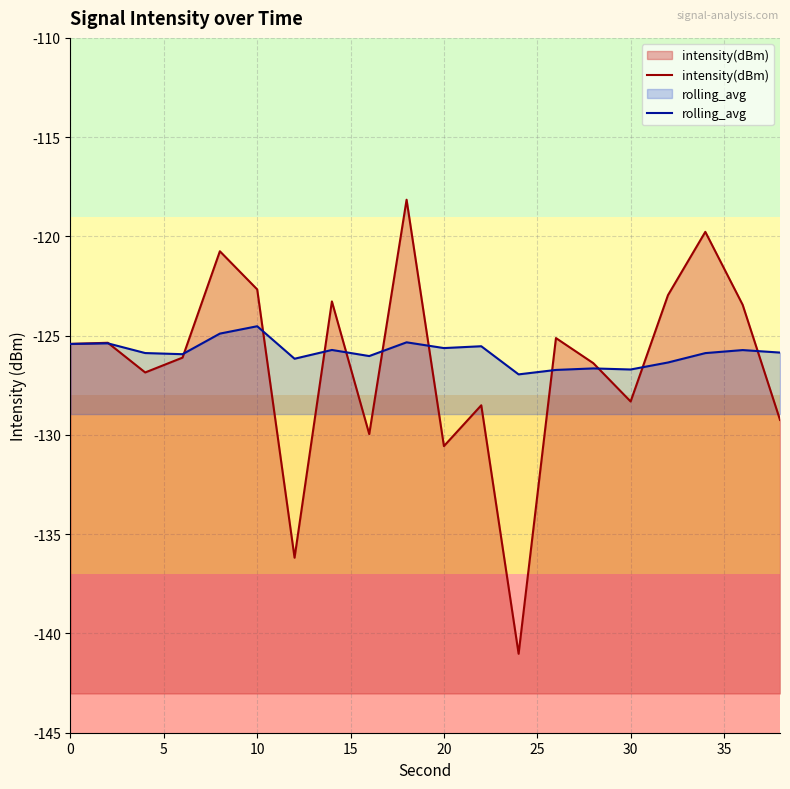

The value of intensity(dBm) at 10 is -205.8. True or false?

False